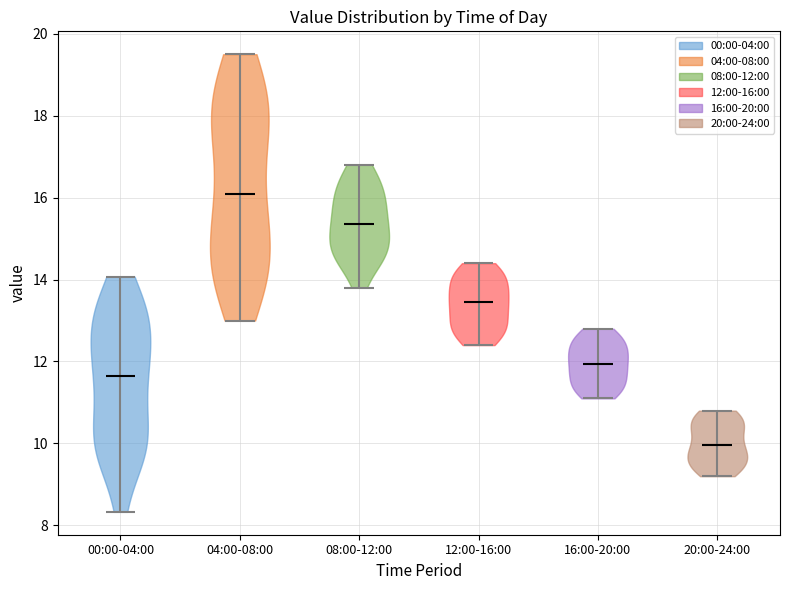

What is the highest point the violin for 00:00-04:00 reaches on the y-axis? The values are not printed on the chart, so give them approximately, as read against the axis.

14.0